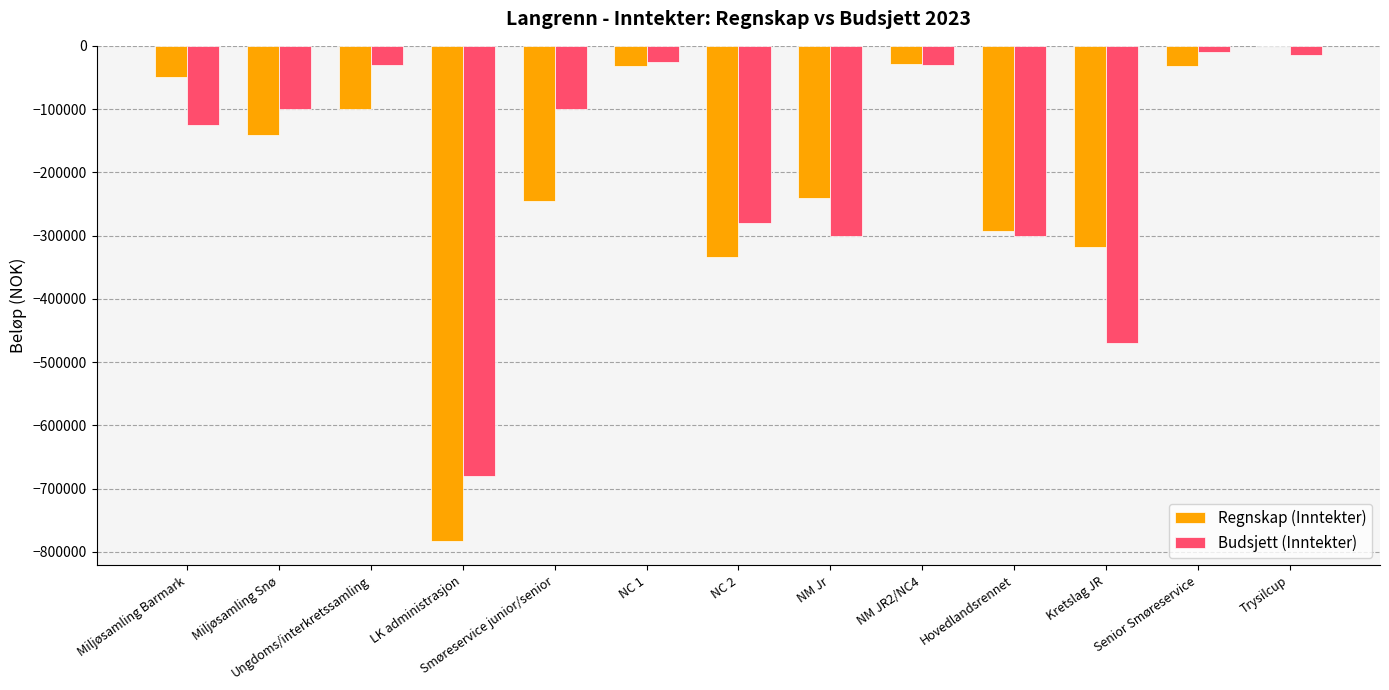

Which series has the largest total across all categories?

Budsjett (Inntekter)